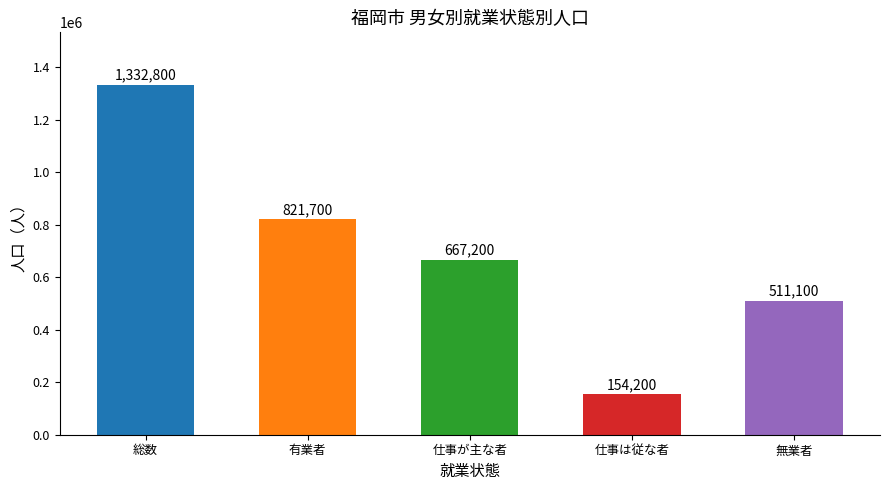

Reading left to right, extract all data points from this chart.

総数=1332800	有業者=821700	仕事が主な者=667200	仕事は従な者=154200	無業者=511100